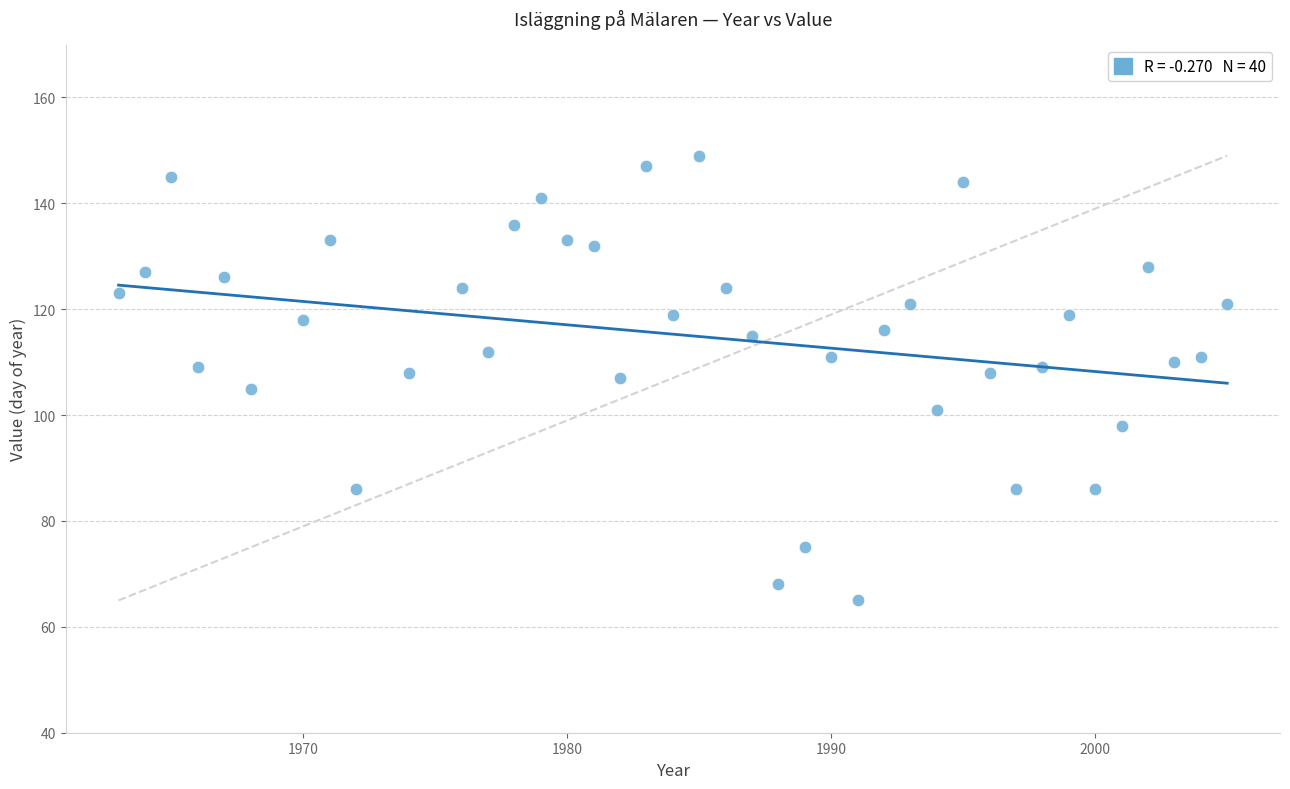

What is the range of Y values (max minus min)?

84